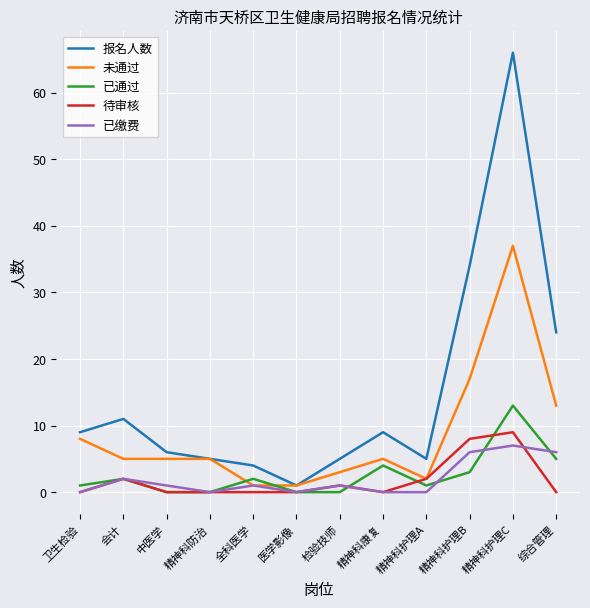

Which series has the widest spread of values?

报名人数